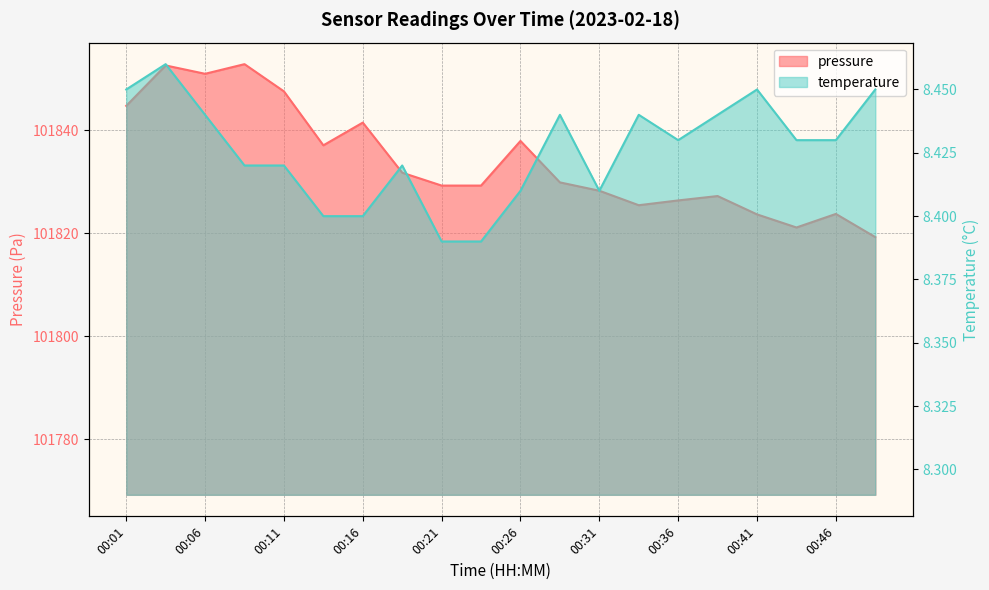

What is the difference between the maximum and minimum values in the pressure series?

33.6